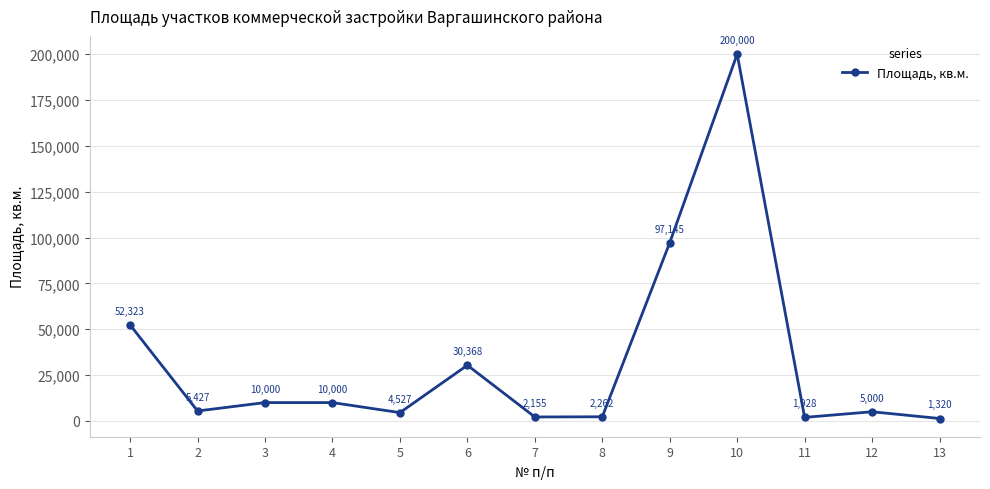

How many points are lower than both their immediate neighbors (excluding endpoints)?

4